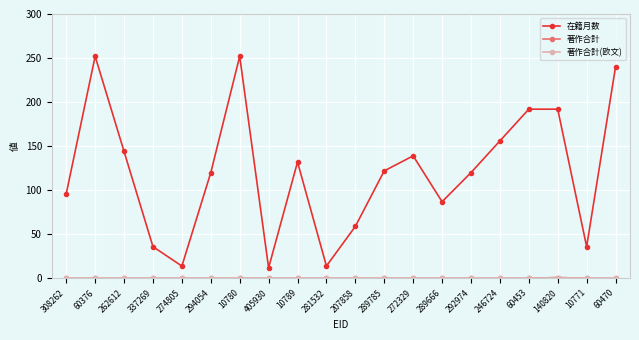

What position from the left is 60470?

20